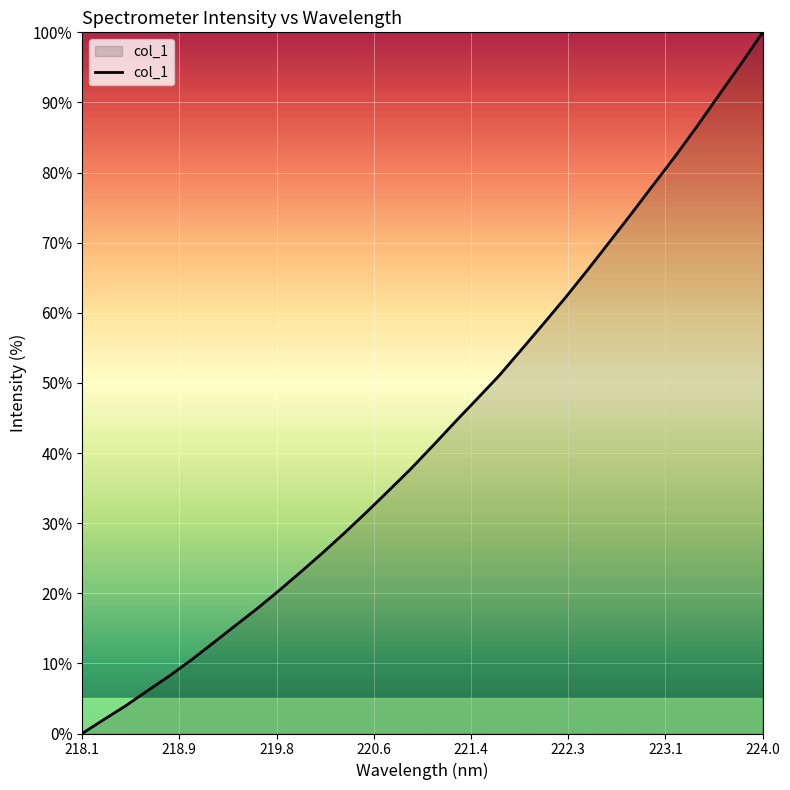

What is the maximum value shown in the chart?

100.0